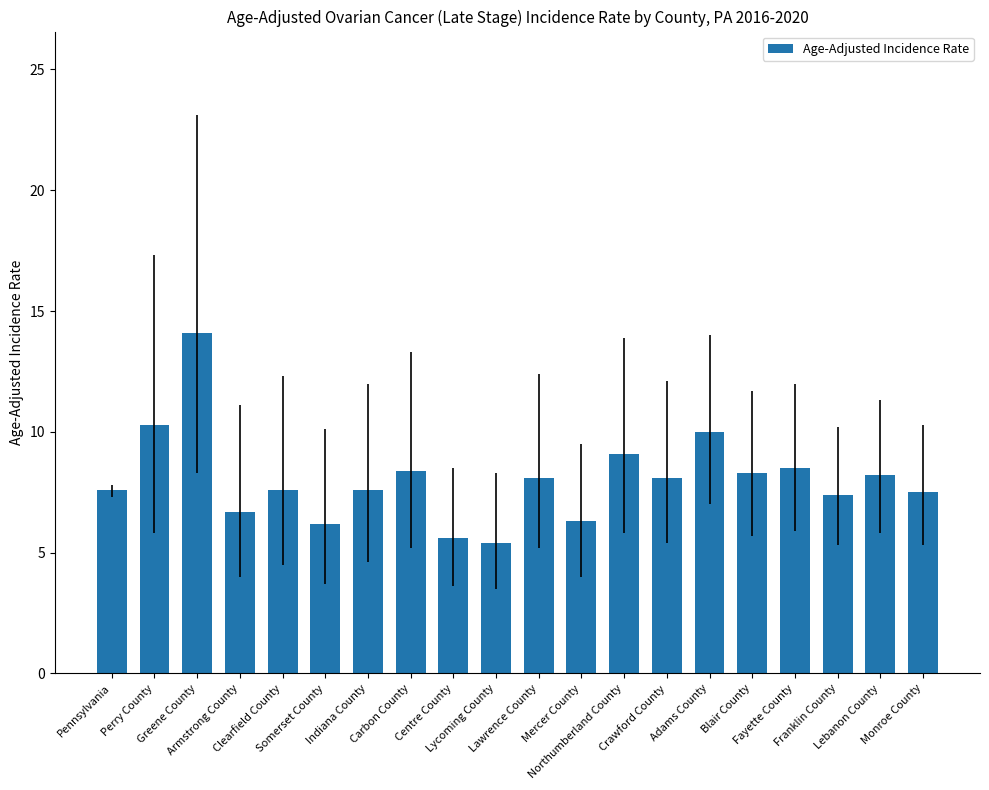

What is the maximum value shown in the chart?

14.1